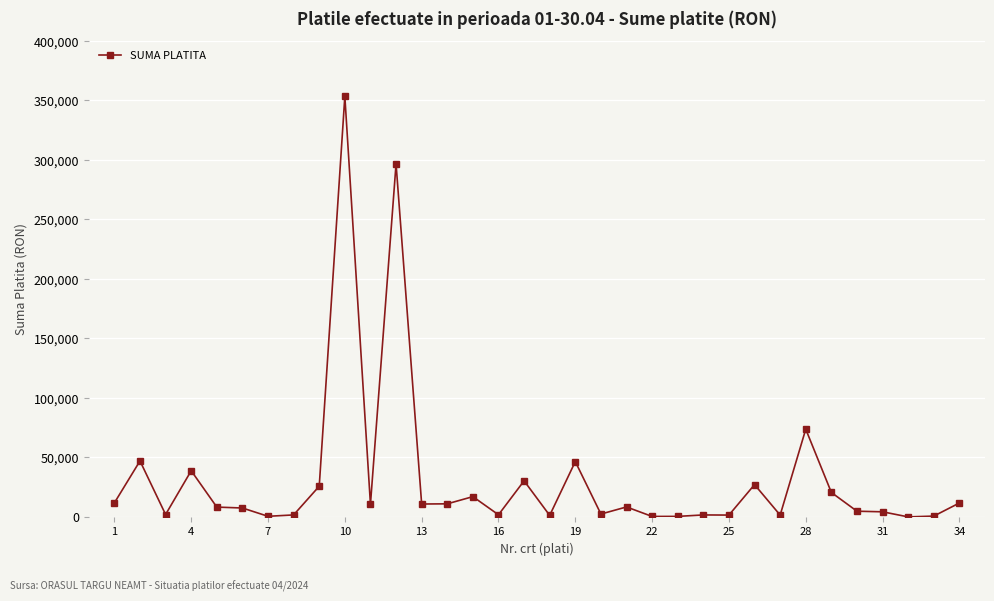

True or false: there are more than 0 points higher than both neighbors.

True